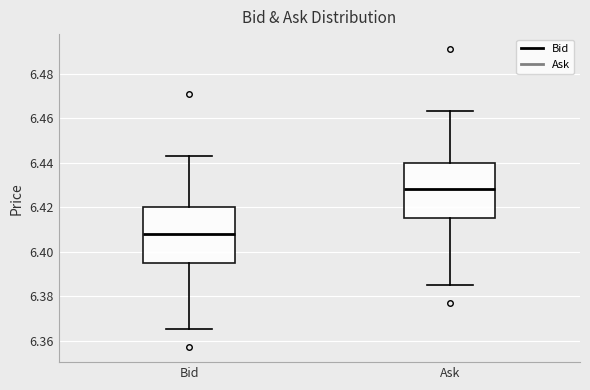

Reading left to right, transcribe this box plot: for each box, give where its median line is, the range the box spans, and where its two whiskers end, as read against the y-axis. The values are not printed on the chart, so give them approximately, as read against the axis.

Bid: median 6.408, box 6.396 to 6.420, whiskers 6.366 to 6.444
Ask: median 6.428, box 6.416 to 6.440, whiskers 6.386 to 6.464